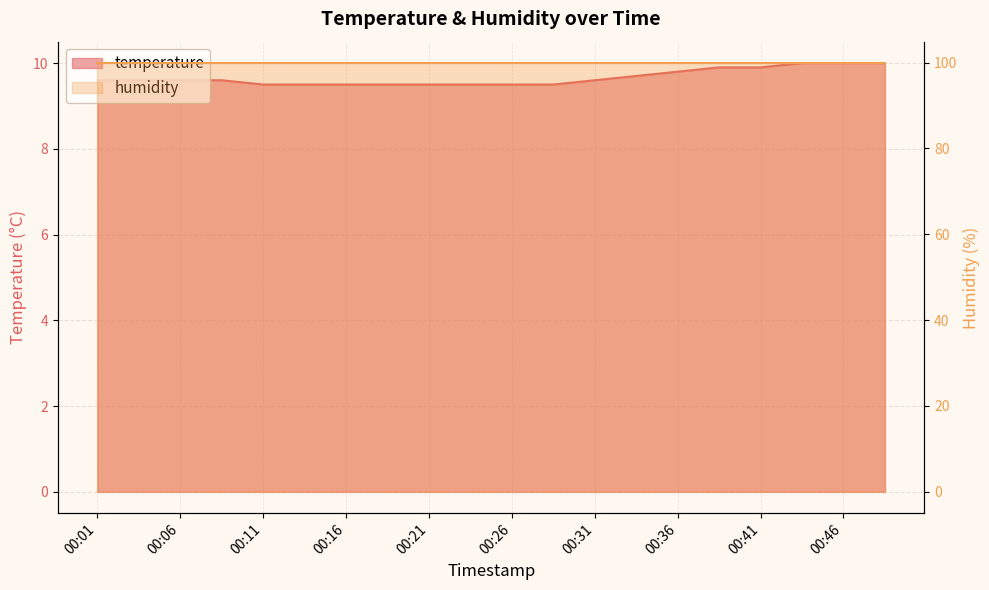

Reading left to right, transcribe all the data shown in this chart.

00:01=9.6	00:03=9.6	00:06=9.6	00:08=9.6	00:11=9.5	00:13=9.5	00:16=9.5	00:18=9.5	00:21=9.5	00:23=9.5	00:26=9.5	00:29=9.5	00:31=9.6	00:33=9.7	00:36=9.8	00:38=9.9	00:41=9.9	00:43=10.0	00:46=10.0	00:49=10.0